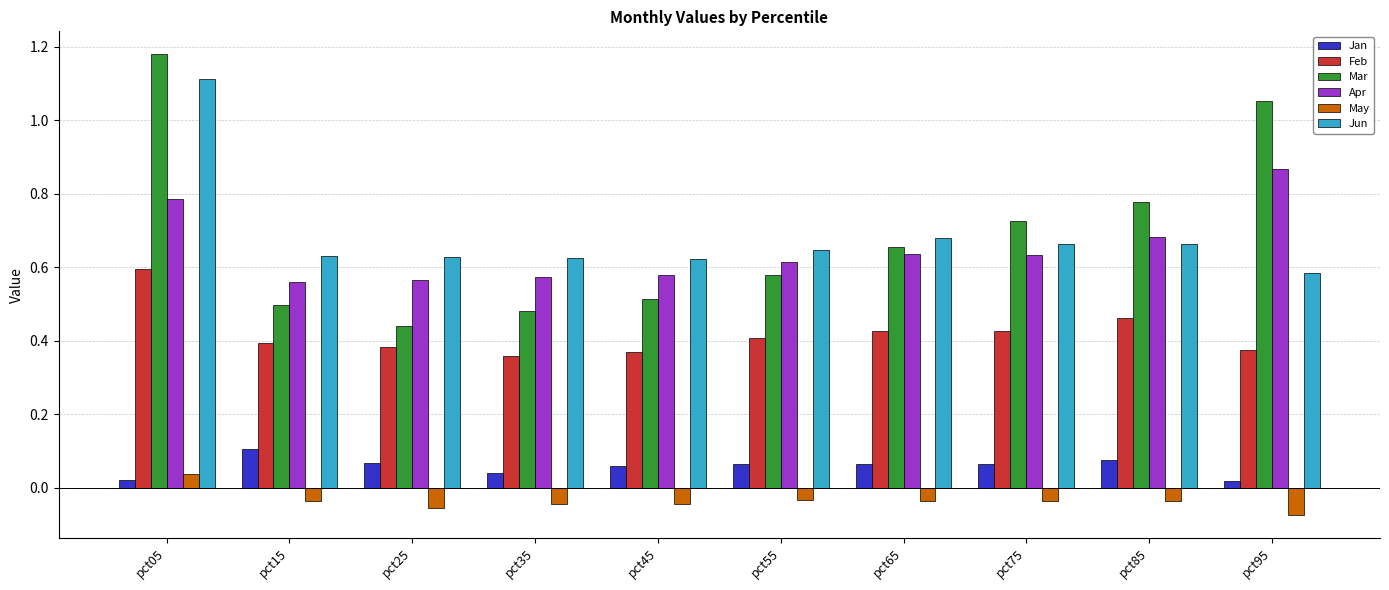

What is the difference between the maximum and minimum values in the Apr series?

0.3